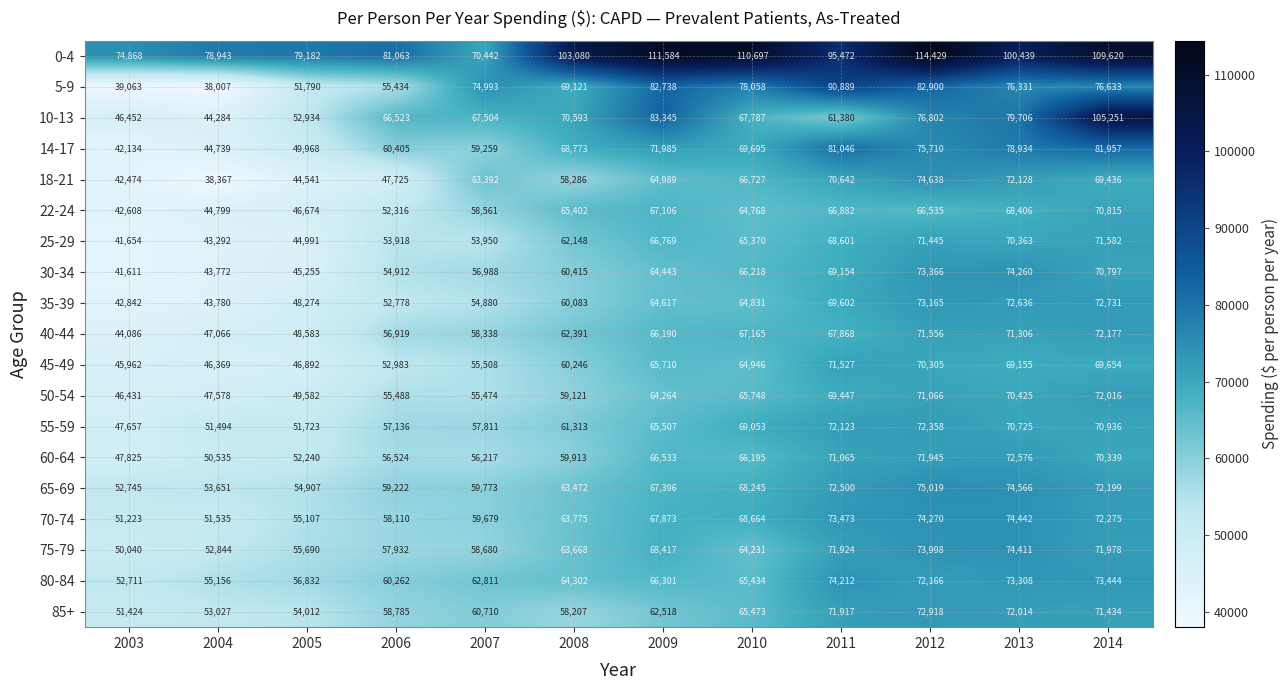

What is the smallest value displayed?

38007